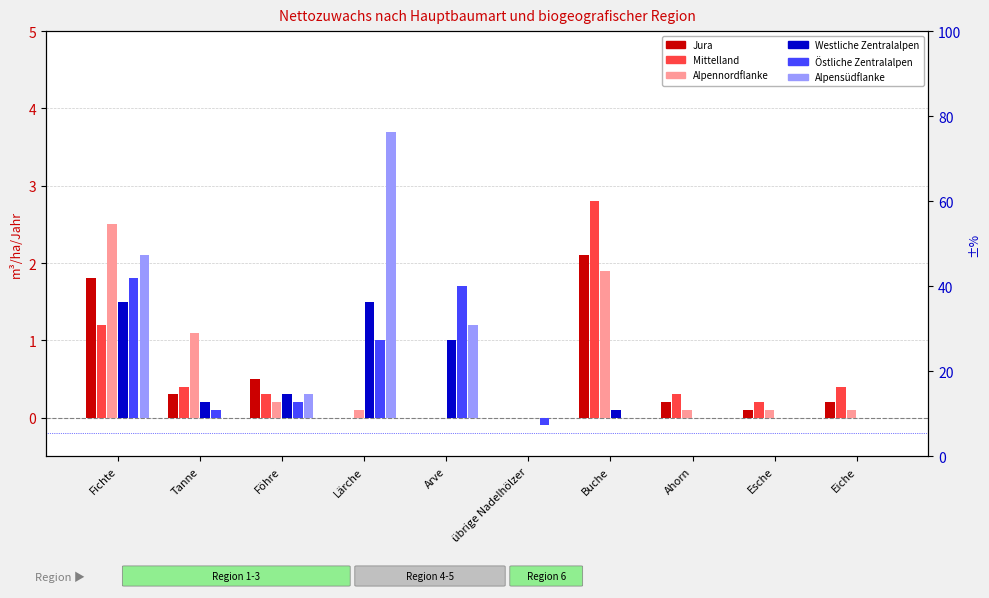

Is the value of Mittelland at Ahorn greater than the value of Westliche Zentralalpen at Esche?

Yes